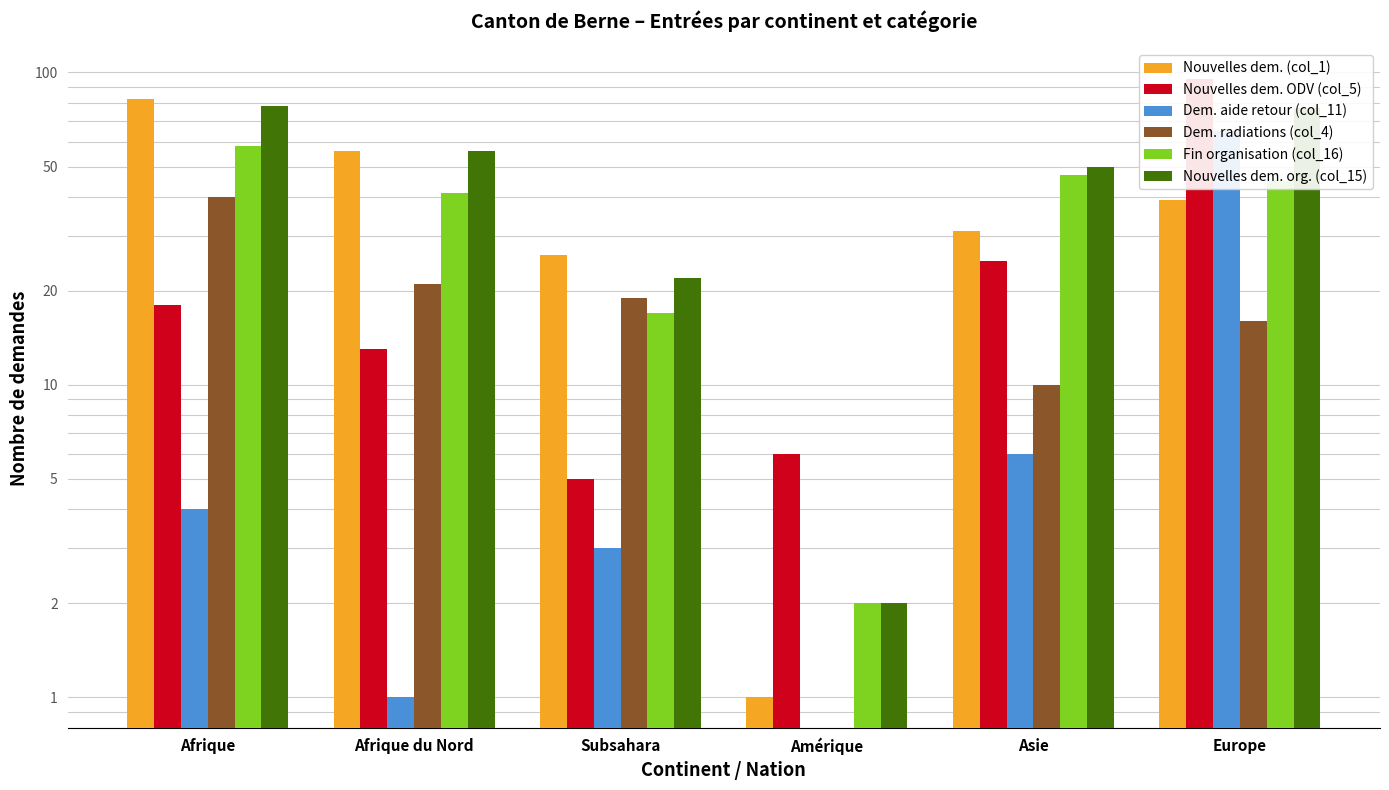

How many bars are there in total?

36